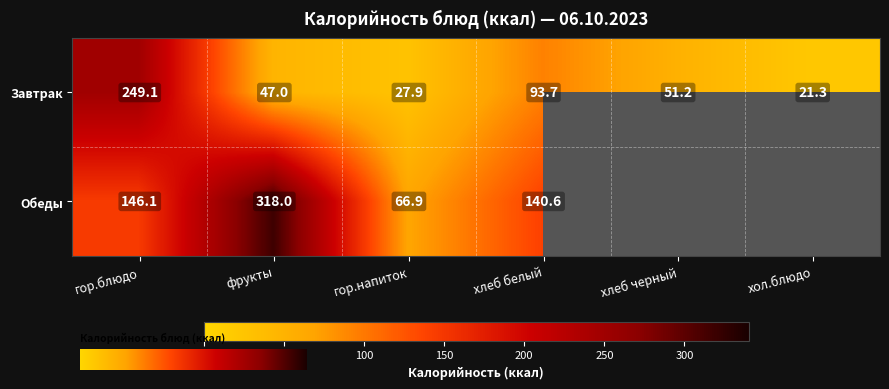

What is the minimum value shown in the chart?

21.3